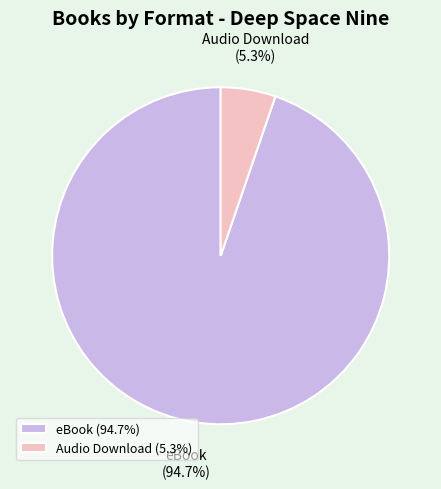

Between Audio Download and eBook, which is larger?

eBook